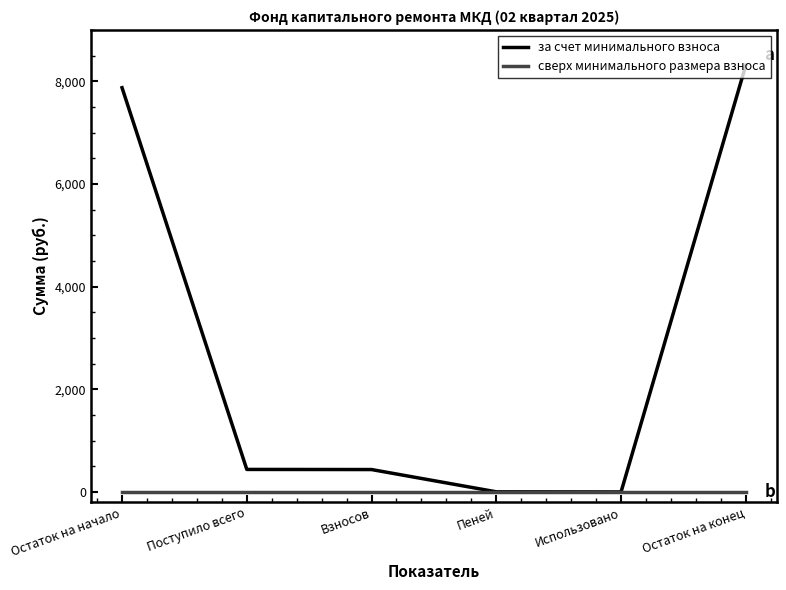

At which category is the sum across all series the highest?

Остаток на конец